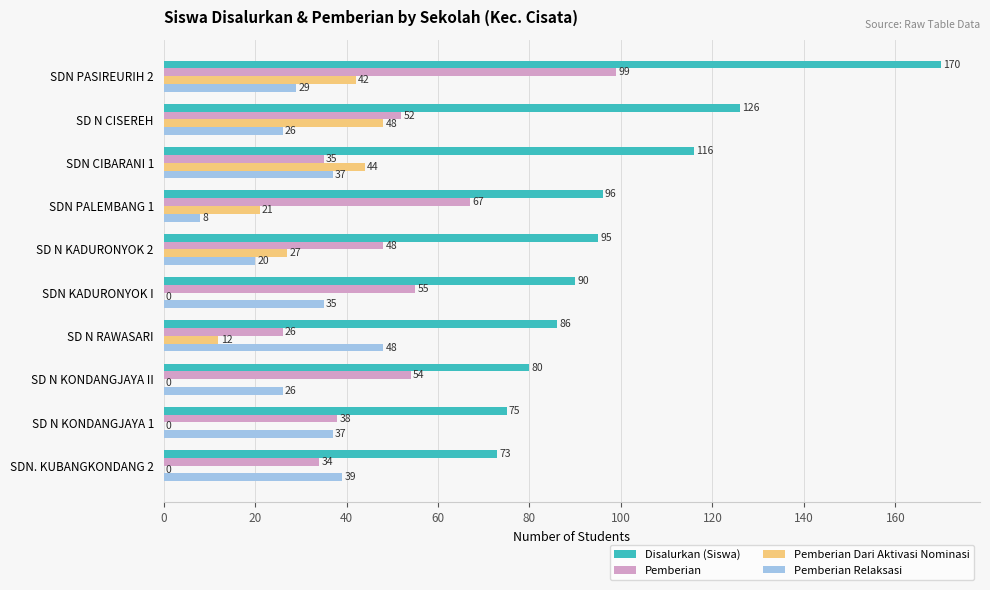

Which series changed the most between SD N KADURONYOK 2 and SDN. KUBANGKONDANG 2?

Pemberian Dari Aktivasi Nominasi